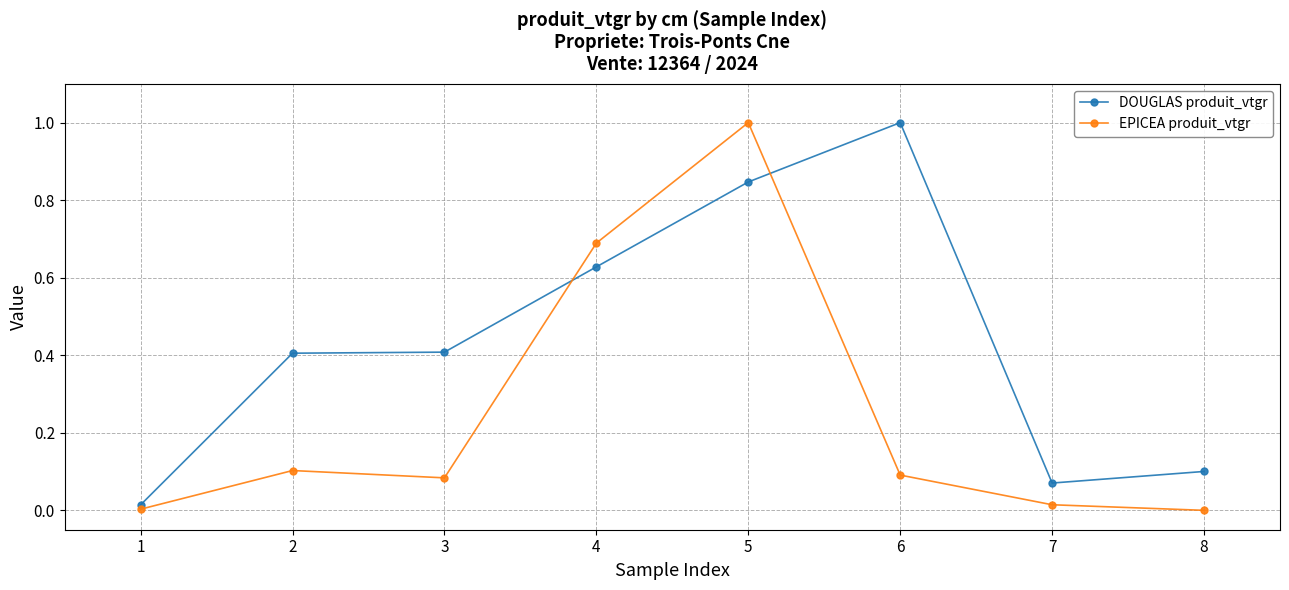

At how many categories does at least one series exceed 0?

8